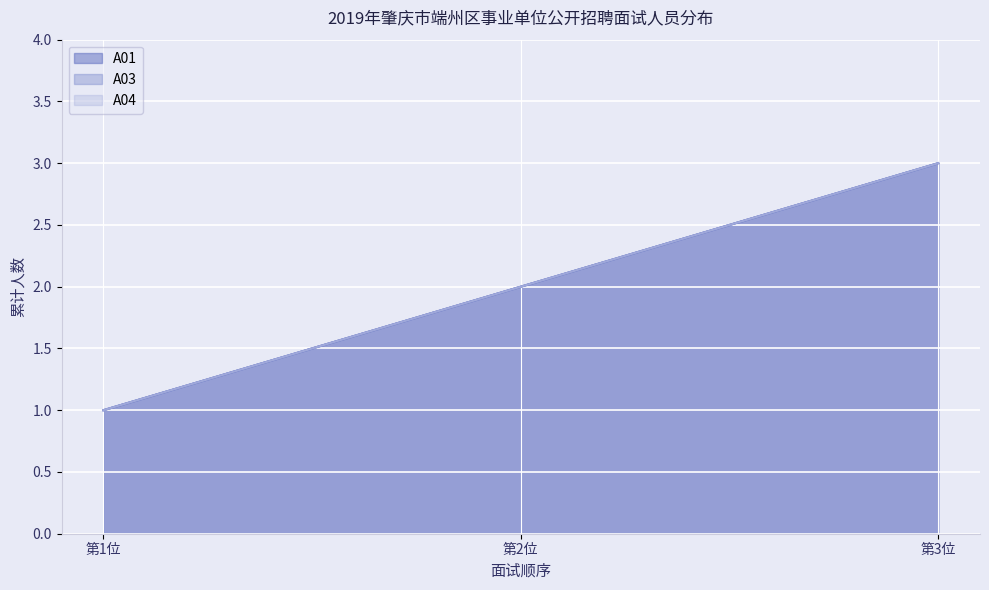

Does the chart display data point markers on the line(s)?

No